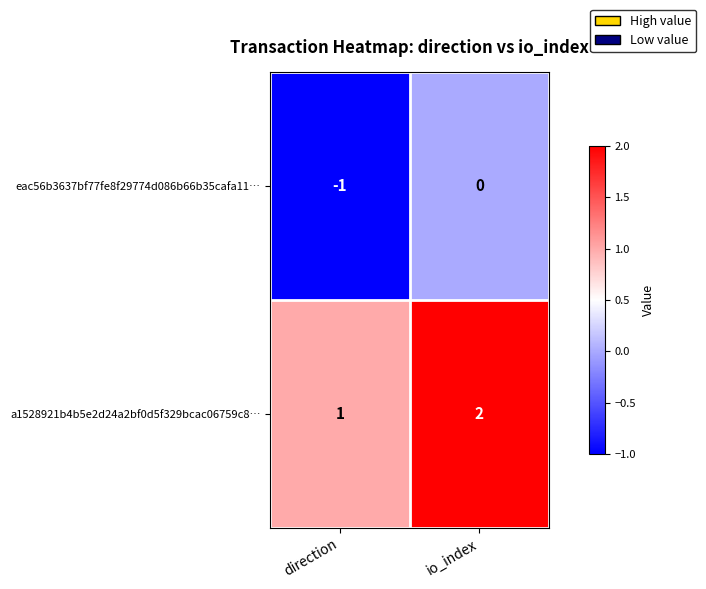

Which series has the largest total across all categories?

a1528921b4b5e2d24a2bf0d5f329bcac06759c8…